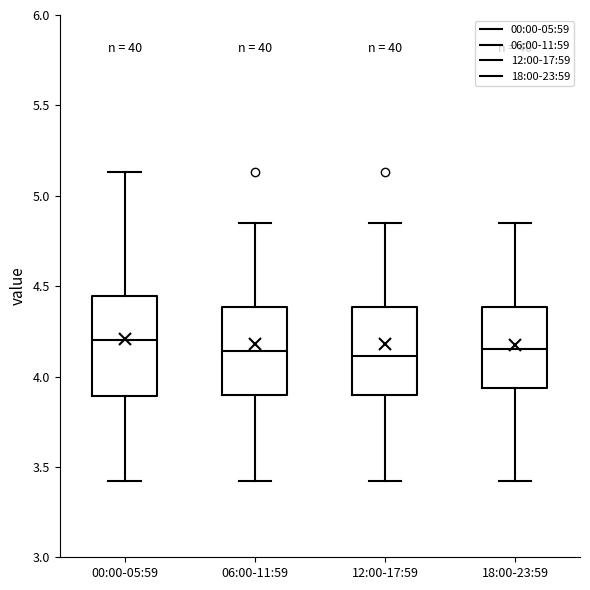

Reading left to right, read every box against the y-axis: the position of its median line, the range the box covers, and the ends of its whiskers. The values are not printed on the chart, so give them approximately, as read against the axis.

00:00-05:59: median 4.20, box 3.90 to 4.45, whiskers 3.40 to 5.15
06:00-11:59: median 4.15, box 3.90 to 4.40, whiskers 3.40 to 4.85
12:00-17:59: median 4.10, box 3.90 to 4.40, whiskers 3.40 to 4.85
18:00-23:59: median 4.15, box 3.95 to 4.40, whiskers 3.40 to 4.85